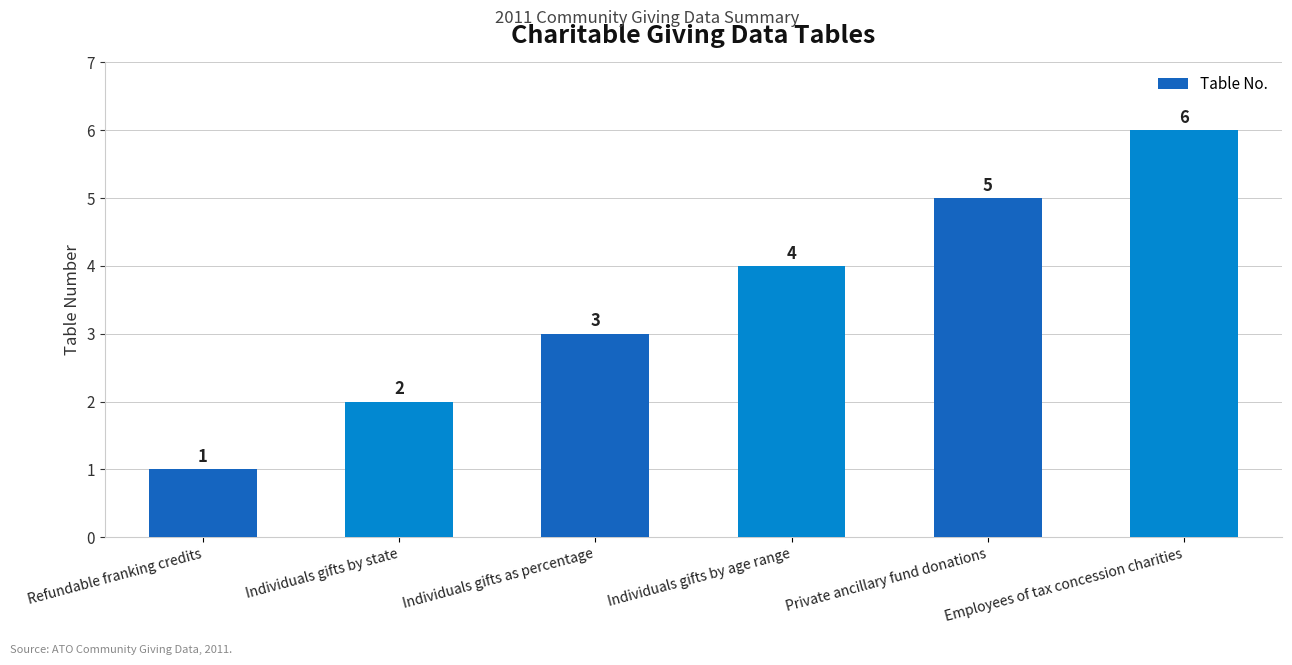

Rank the categories by value from lowest to highest.

Refundable franking credits, Individuals gifts by state, Individuals gifts as percentage, Individuals gifts by age range, Private ancillary fund donations, Employees of tax concession charities